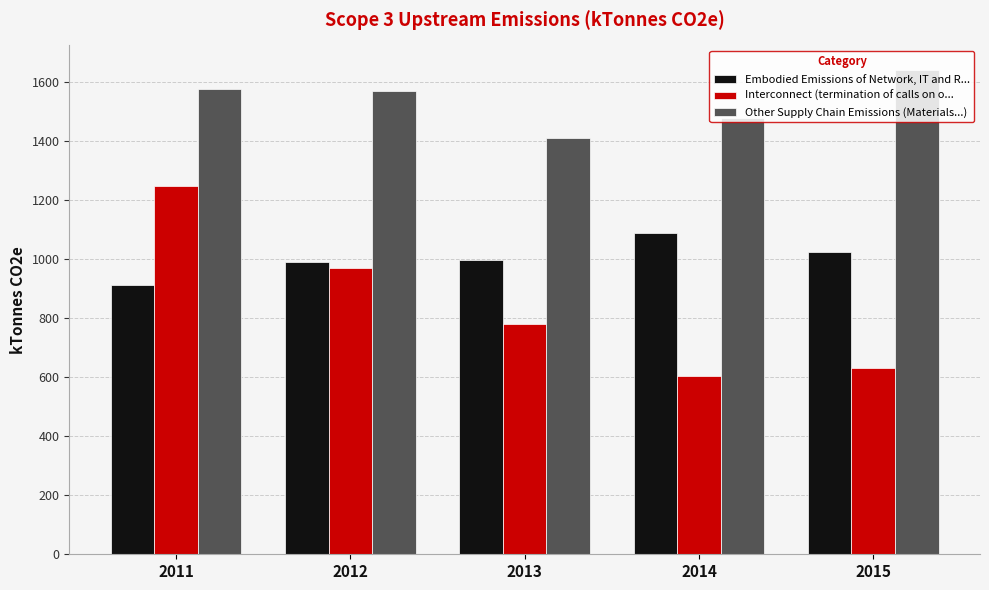

Rank the series by their maximum value, from lowest to highest.

Embodied Emissions of Network, IT and R..., Interconnect (termination of calls on o..., Other Supply Chain Emissions (Materials...)